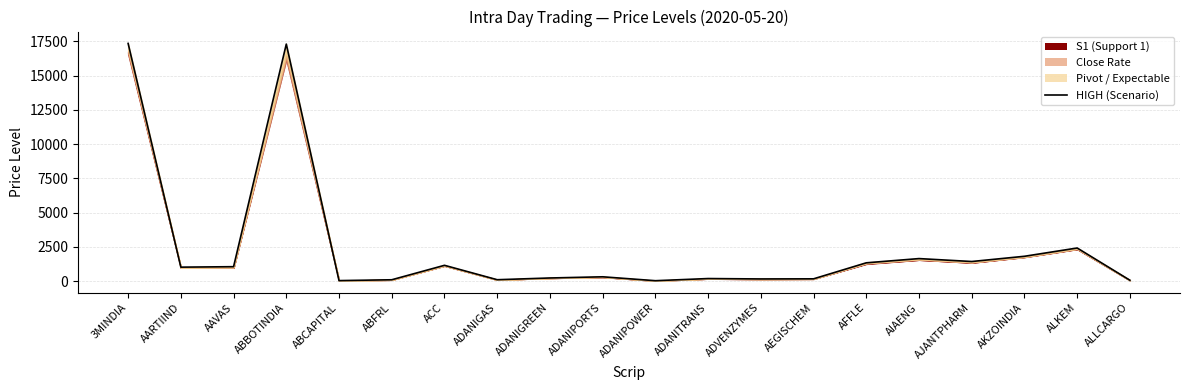

Rank the categories by value from lowest to highest.

ADANIPOWER, ABCAPITAL, ALLCARGO, ABFRL, ADANIGAS, ADVENZYMES, AEGISCHEM, ADANITRANS, ADANIGREEN, ADANIPORTS, AARTIIND, AAVAS, ACC, AFFLE, AJANTPHARM, AIAENG, AKZOINDIA, ALKEM, ABBOTINDIA, 3MINDIA